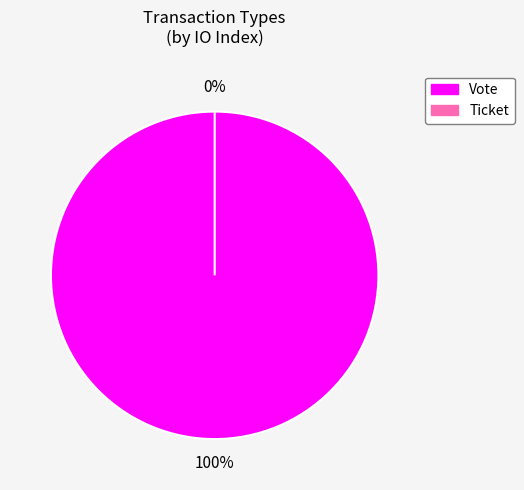

What percentage is the Vote slice, to the nearest percent?

100%